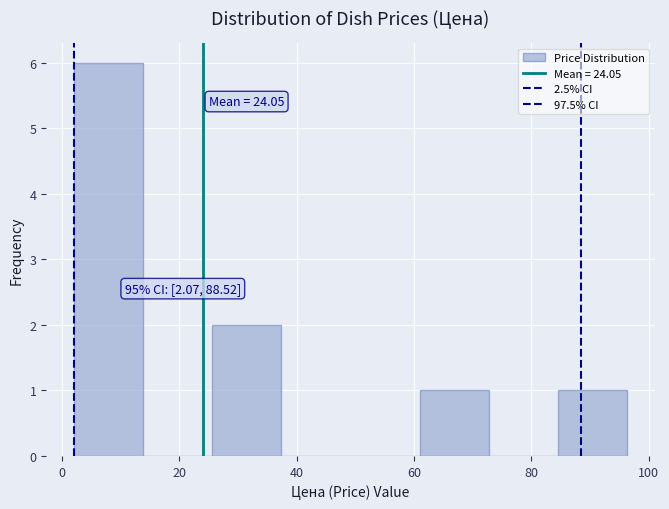

Which range on the x-axis has the tallest bar?

2 to 14